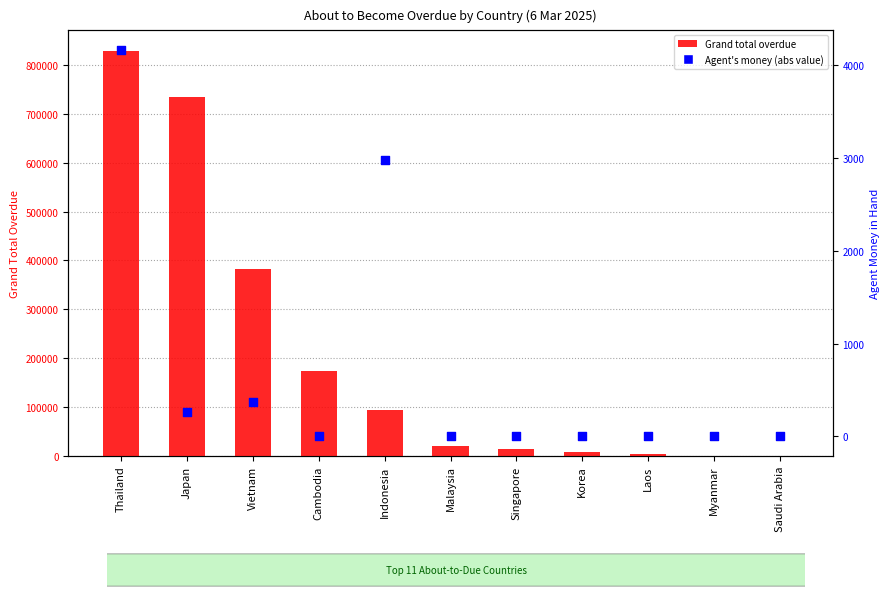

Which series has the largest Y range (max minus min)?

Grand total overdue